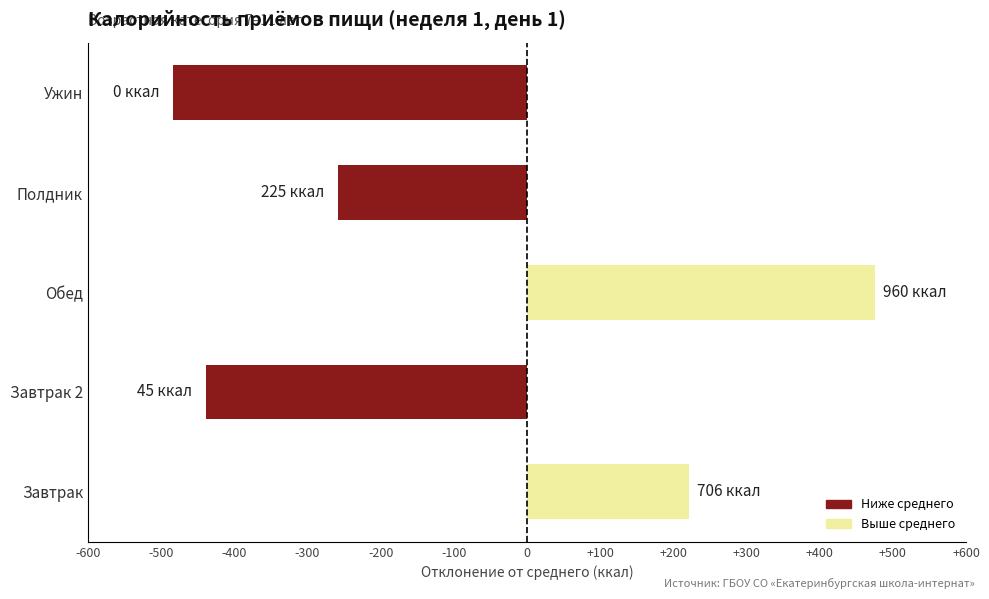

Reading bottom to top, extract all data points from this chart.

Завтрак=221.8	Завтрак 2=-439.1	Обед=476.2	Полдник=-258.9	Ужин=-484.1